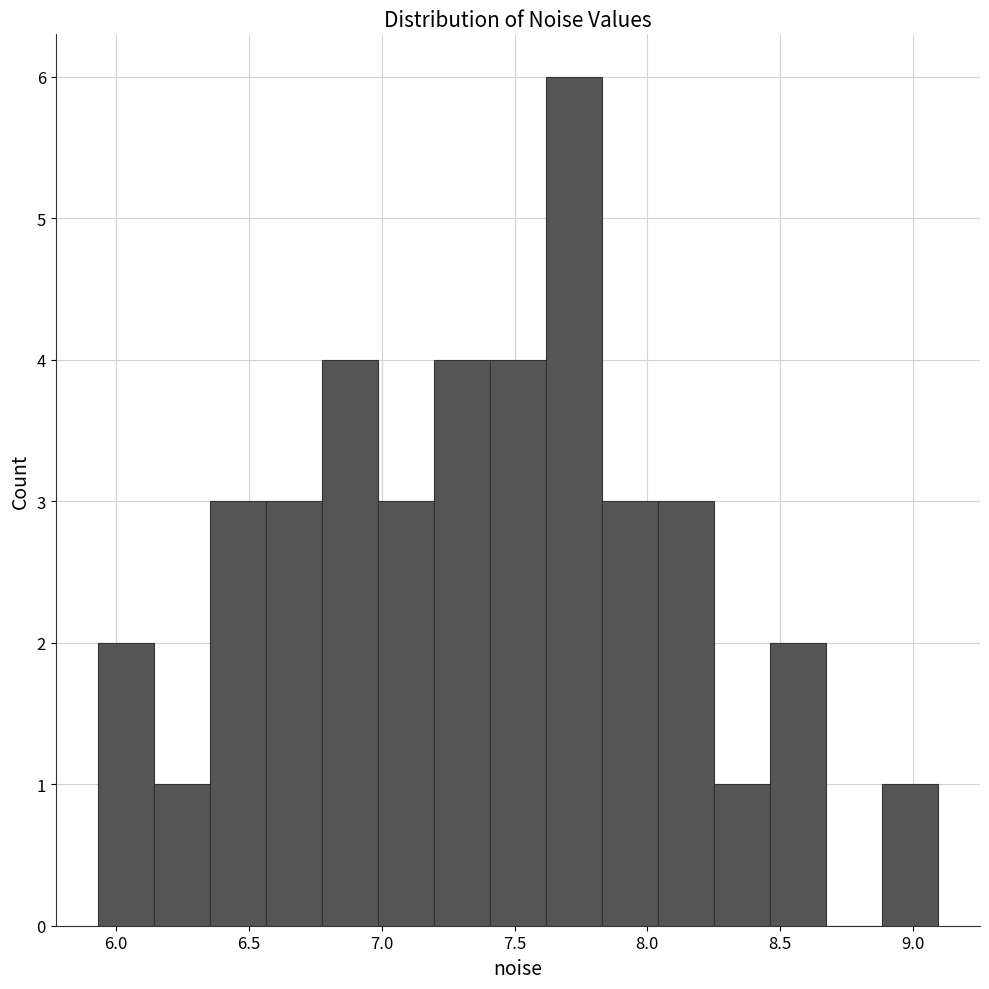

Reading left to right, list every bar in this chart as the range it spans on the x-axis followed by its height. Neither the bar edges nor the heights are printed on the chart, so give them approximately, as read against the axes.

5.95 to 6.15: 2
6.15 to 6.35: 1
6.35 to 6.55: 3
6.55 to 6.75: 3
6.75 to 7.00: 4
7.00 to 7.20: 3
7.20 to 7.40: 4
7.40 to 7.60: 4
7.60 to 7.85: 6
7.85 to 8.05: 3
8.05 to 8.25: 3
8.25 to 8.45: 1
8.45 to 8.65: 2
8.65 to 8.90: 0
8.90 to 9.10: 1